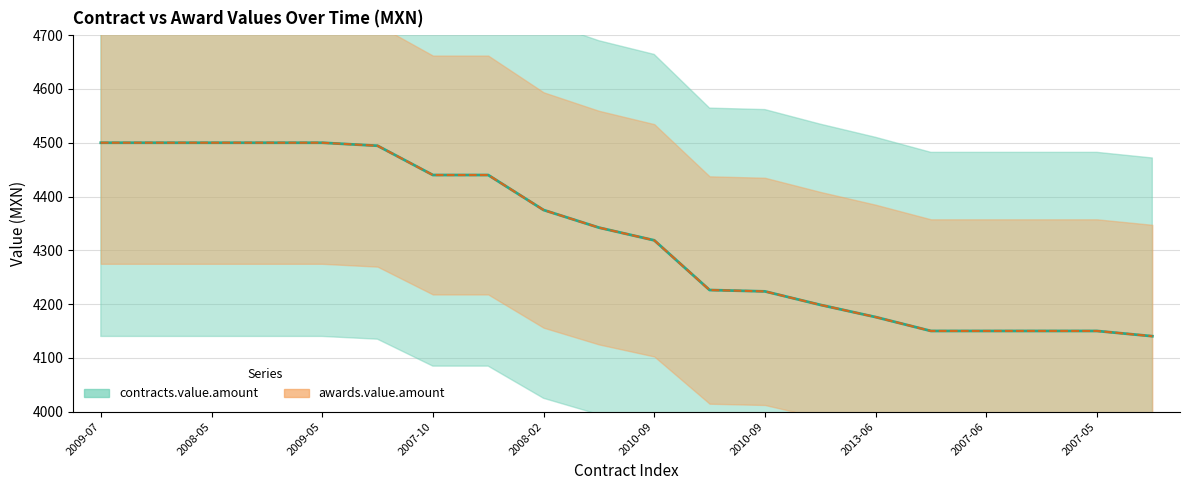

True or false: contracts.value.amount and awards.value.amount cross at least once.

False